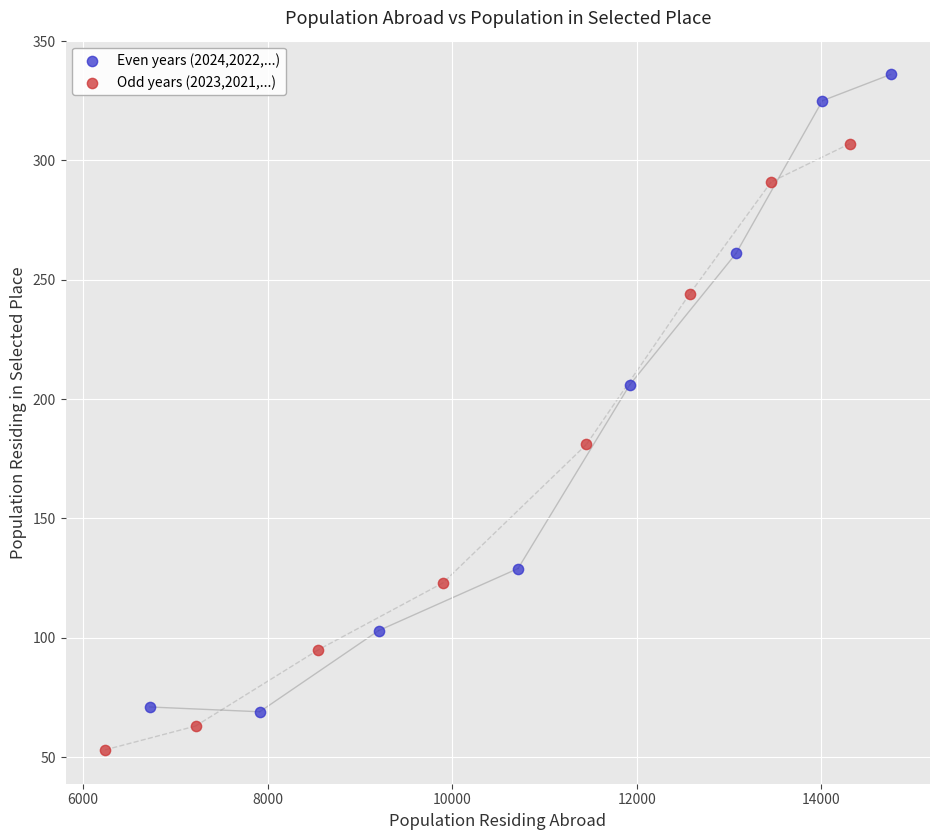

Which series contains the highest Y value?

Even years (2024,2022,...)